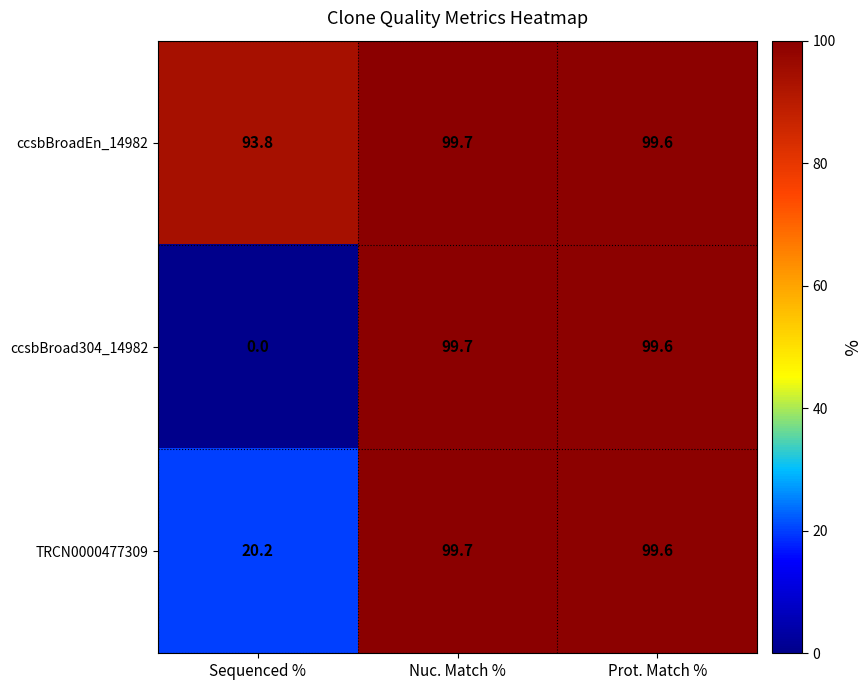

Which series has the largest total across all categories?

ccsbBroadEn_14982